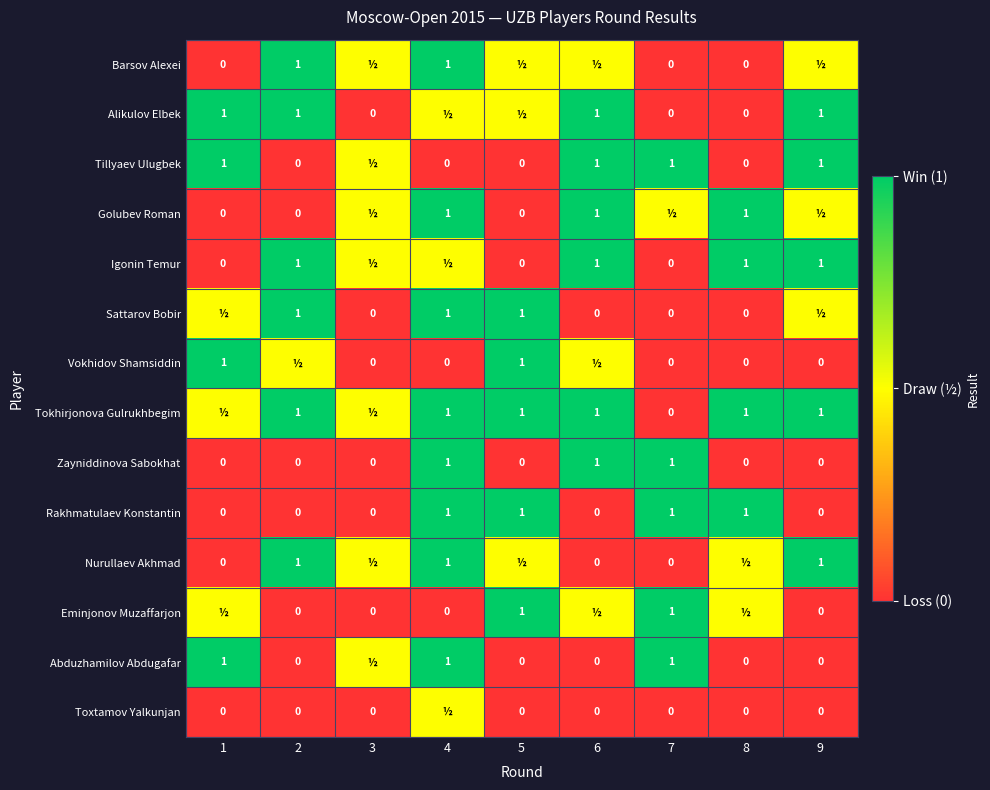

The Igonin Temur series shows 1.7 at 6. True or false?

False